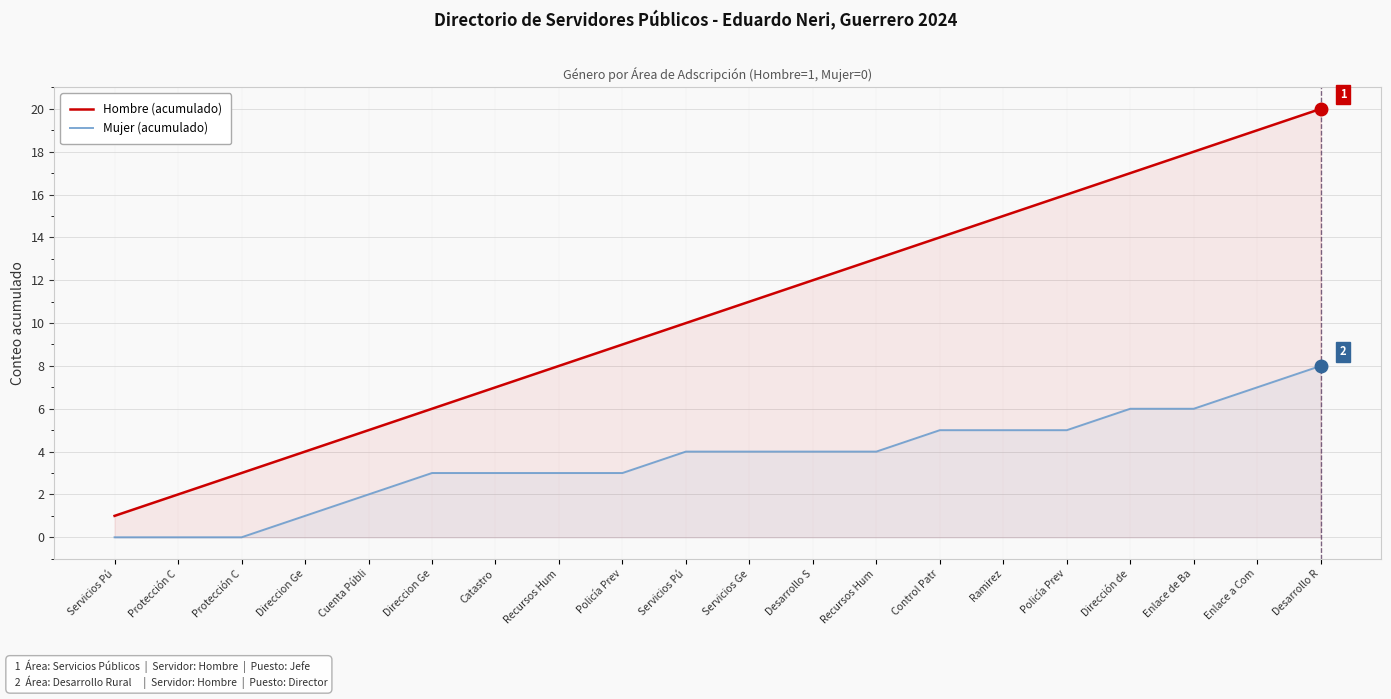

True or false: Hombre (acumulado) has a value of 13 at Recursos Hum.

True